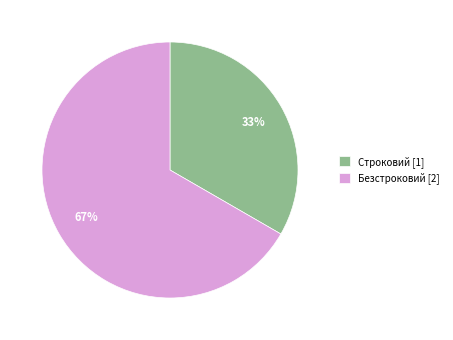

Which slice is the largest?

Безстроковий